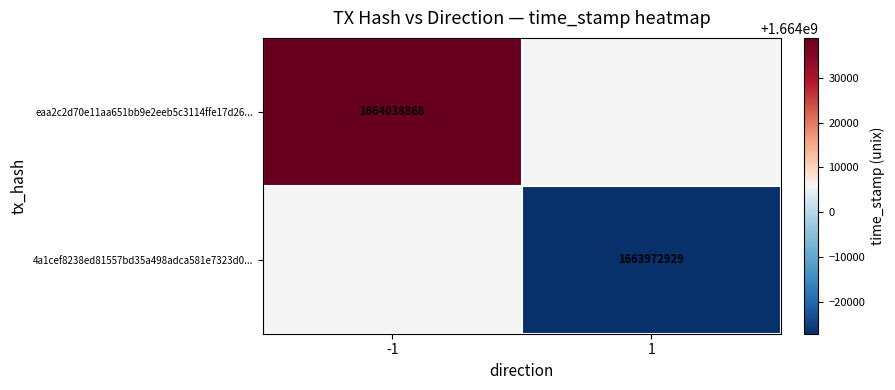

Count the number of data series in this chart.

2